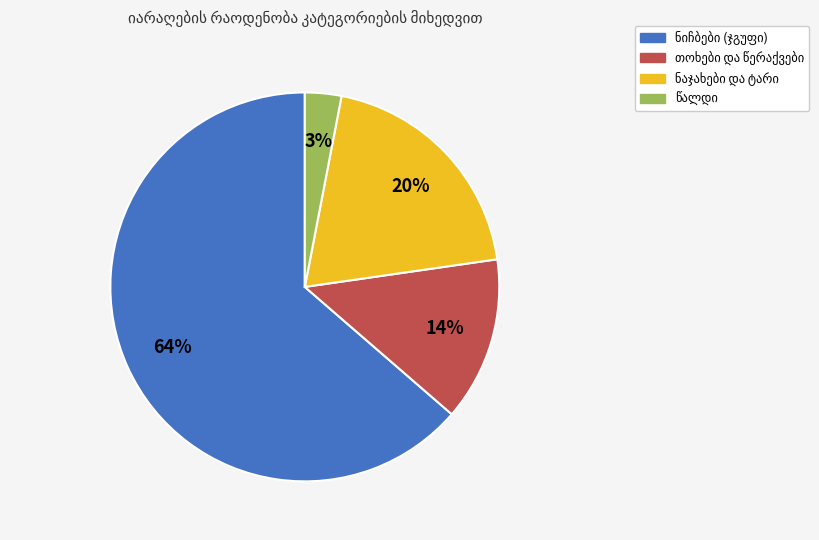

To the nearest percent, what is the average slice percentage?

25%